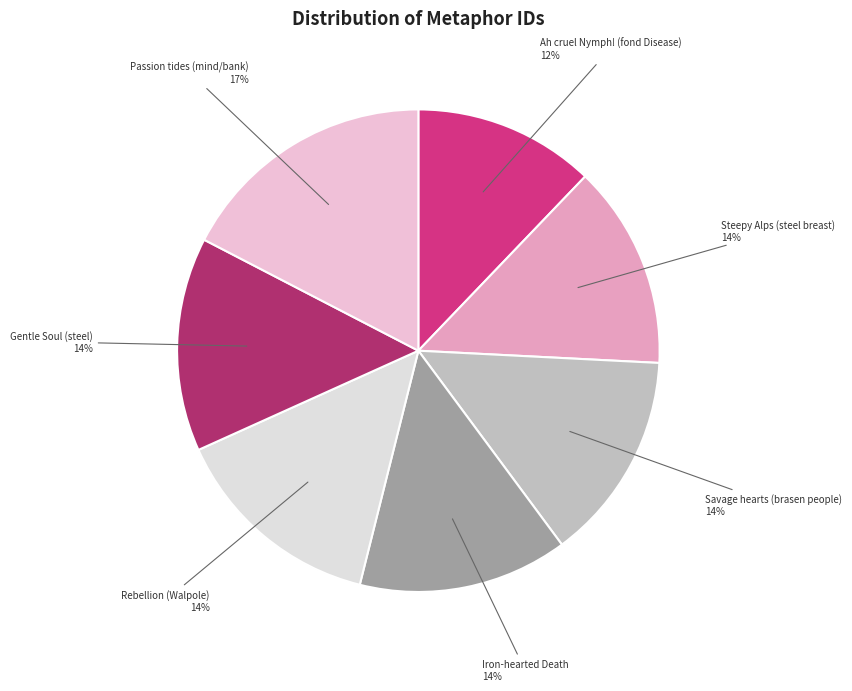

Do Rebellion (Walpole) and Iron-hearted Death together represent more than half of the pie?

No